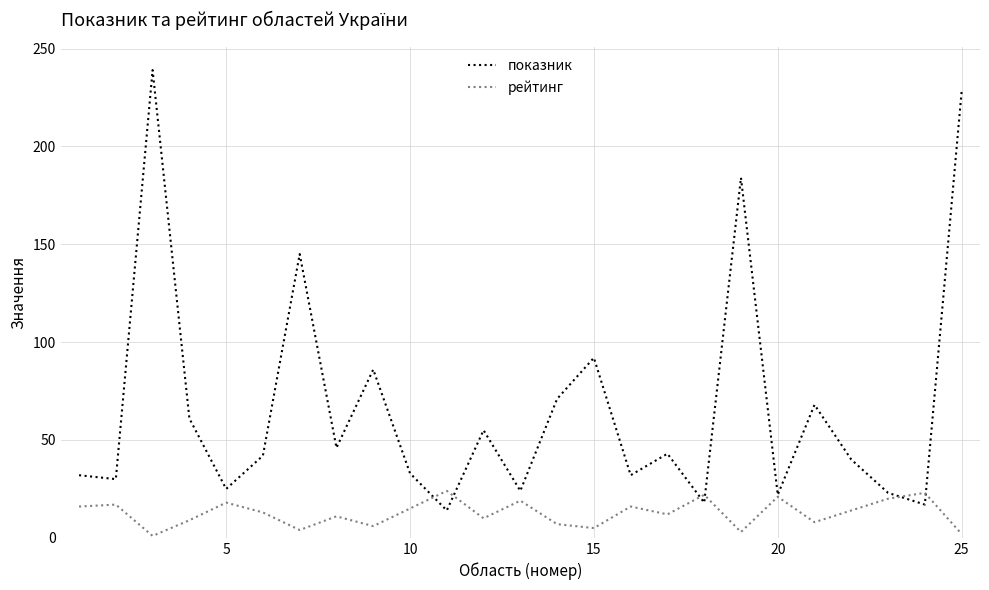

How many values in the показник series are below 42?

12